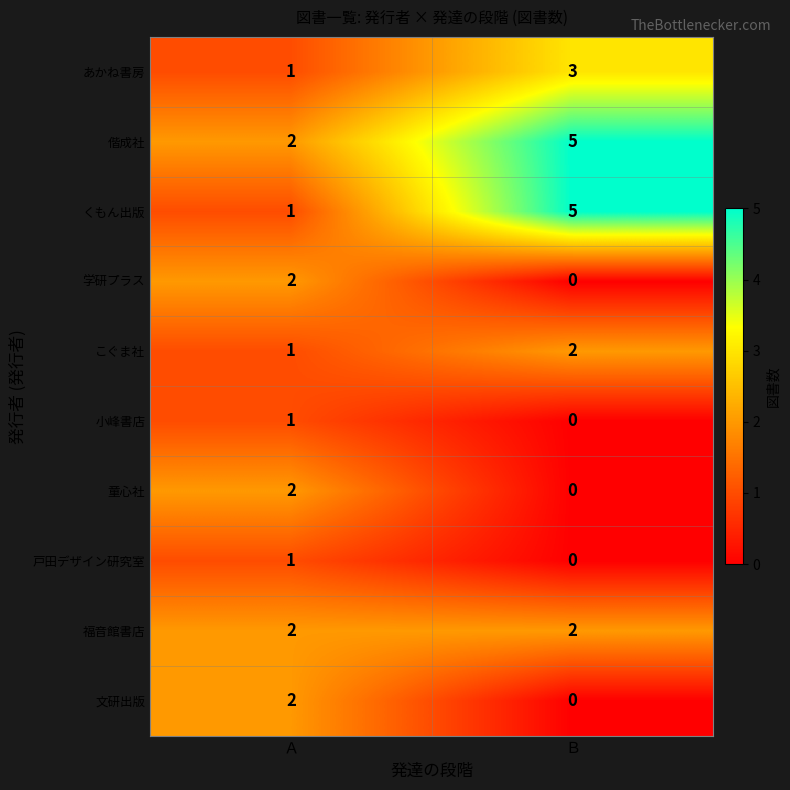

What is the difference between the highest and lowest values at Ｂ?

5